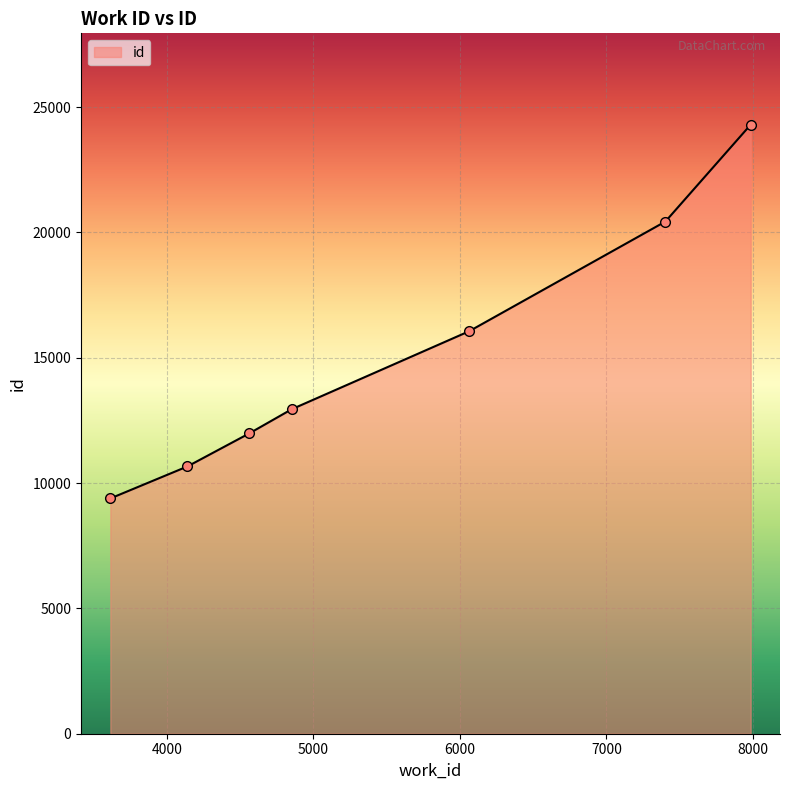

True or false: the data has more than 2 interior local peaks.

False